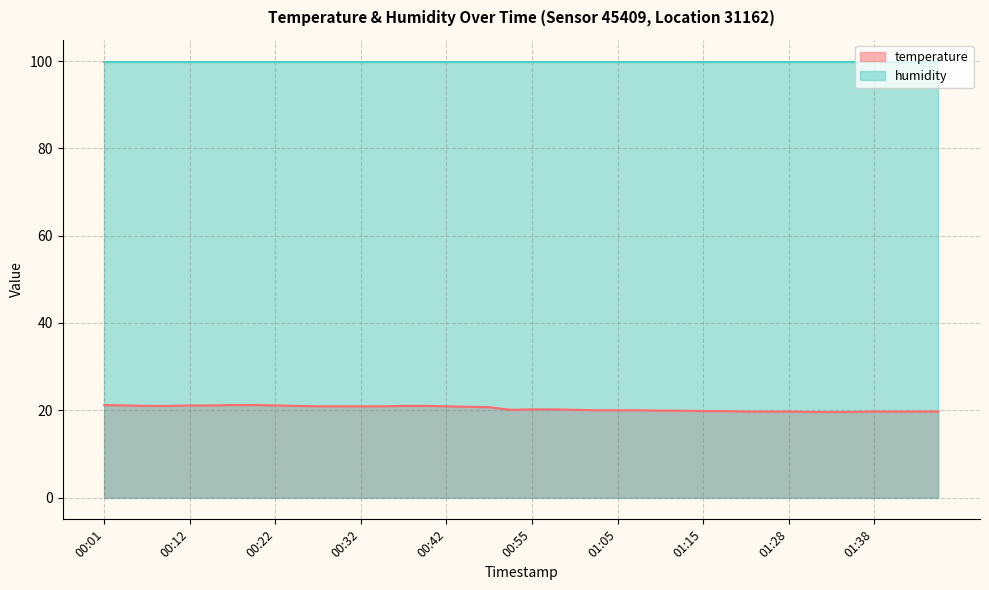

What is the smallest value displayed?

19.6